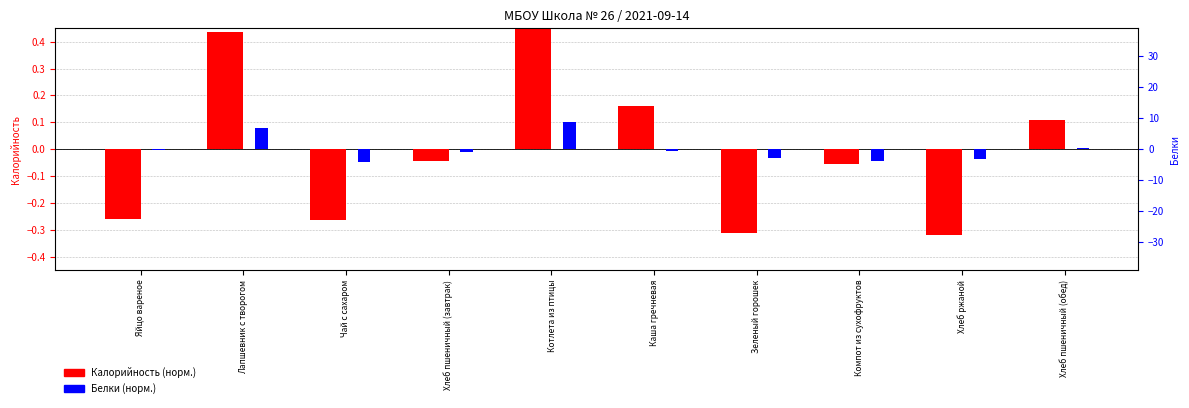

Between Зеленый горошек and Хлеб ржаной, which is larger?

Зеленый горошек